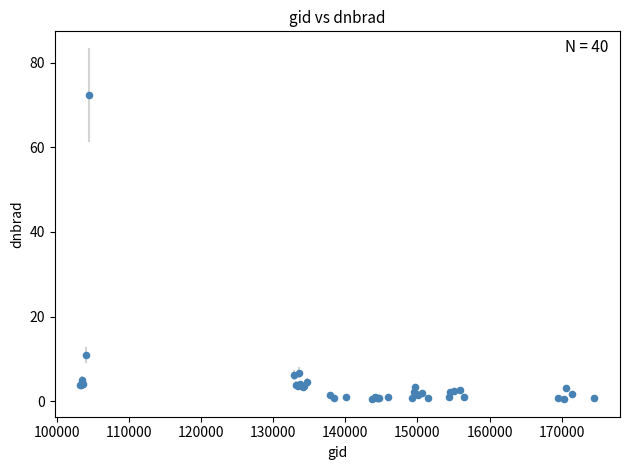

What Y value in the scatter plot is closest to 36?

10.8